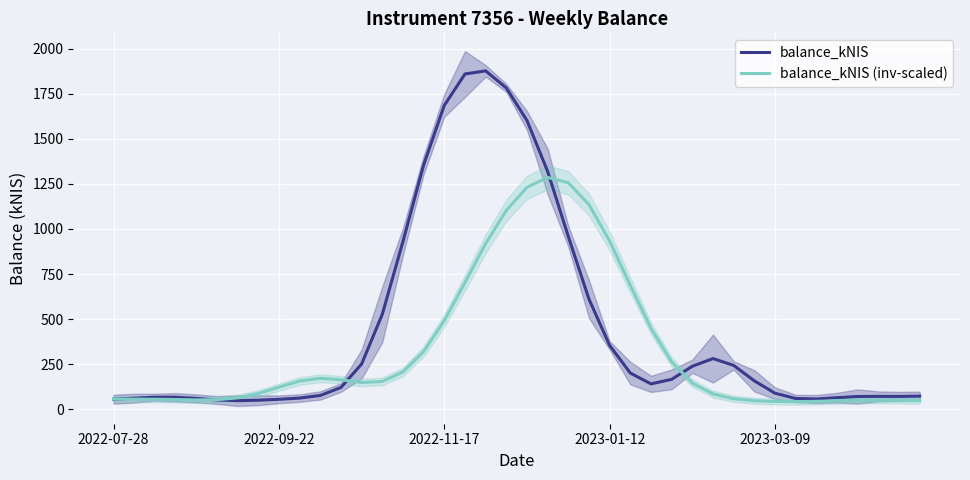

What position from the right is 2022-11-17?

24